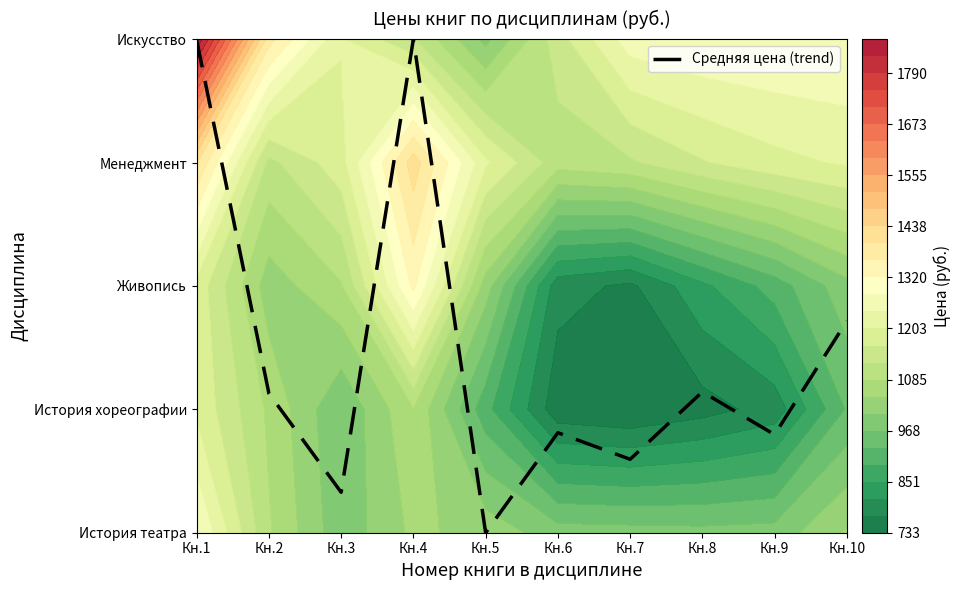

Which category has the highest value across all series?

Кн.4